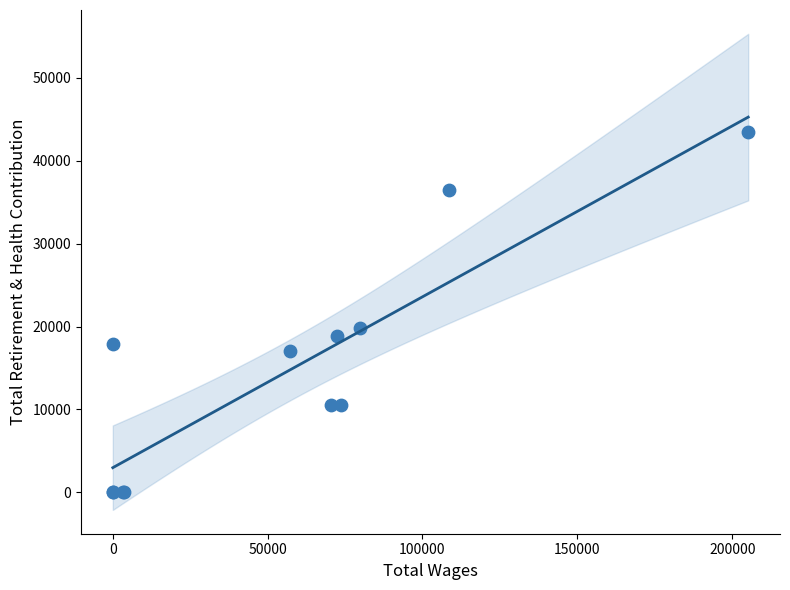

What Y value in the scatter plot is closest to 21729?

19813